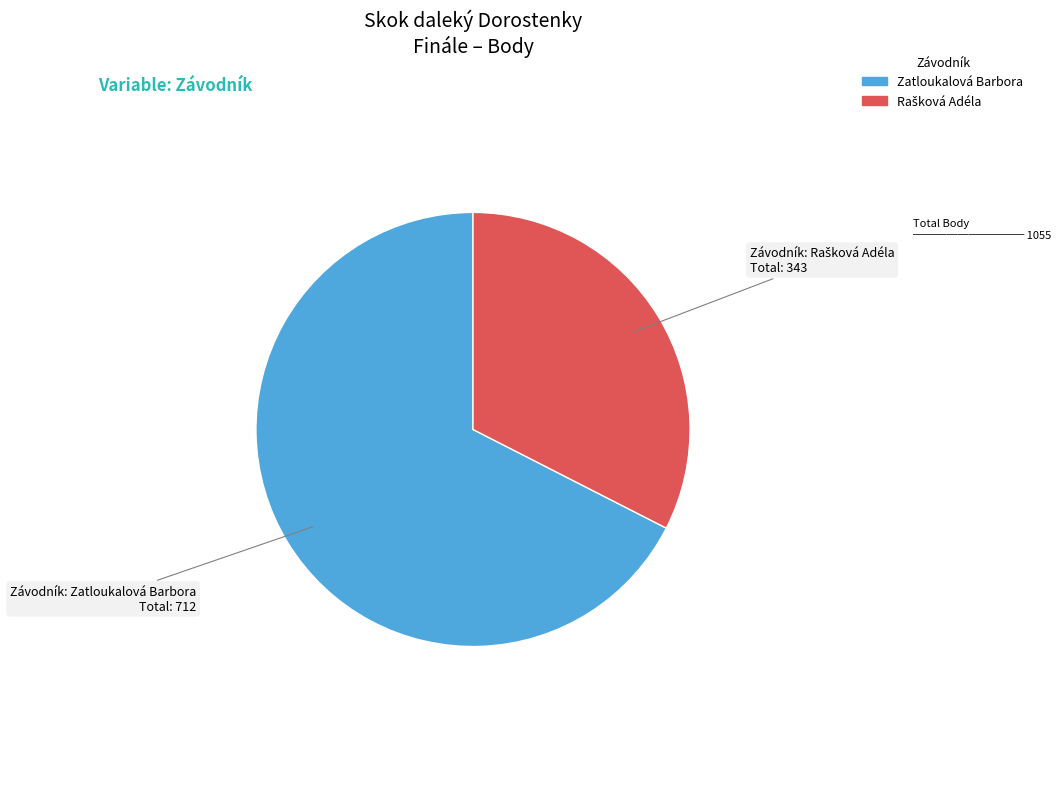

True or false: Zatloukalová Barbora accounts for 67% of the total.

True